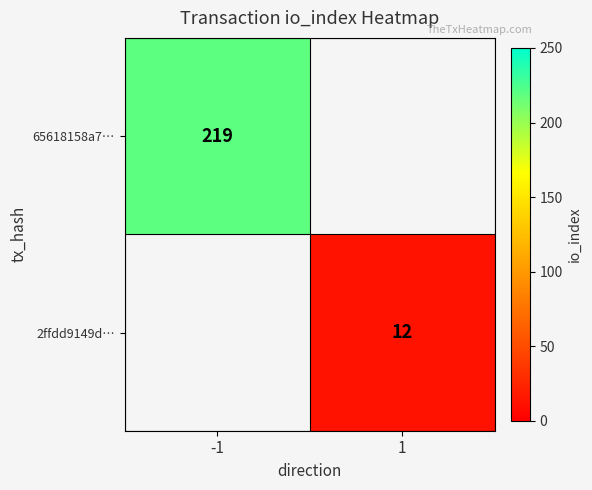

At how many categories does at least one series exceed 138?

1